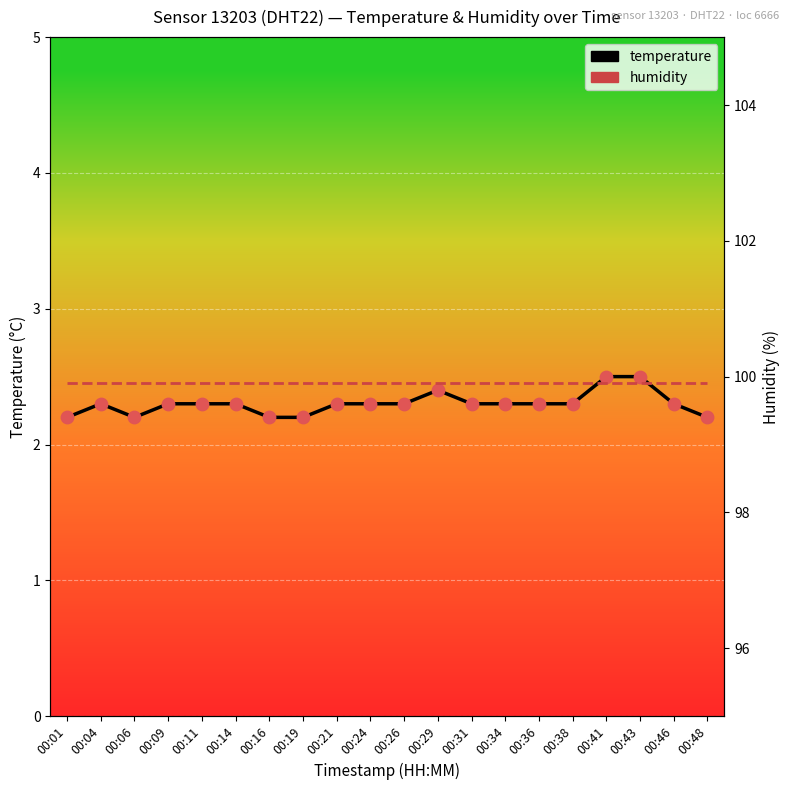

What are all the series names shown in the legend?

temperature, humidity